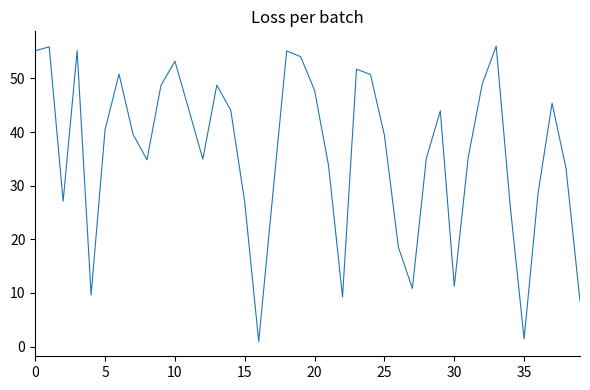

What is the maximum value shown in the chart?

56.0